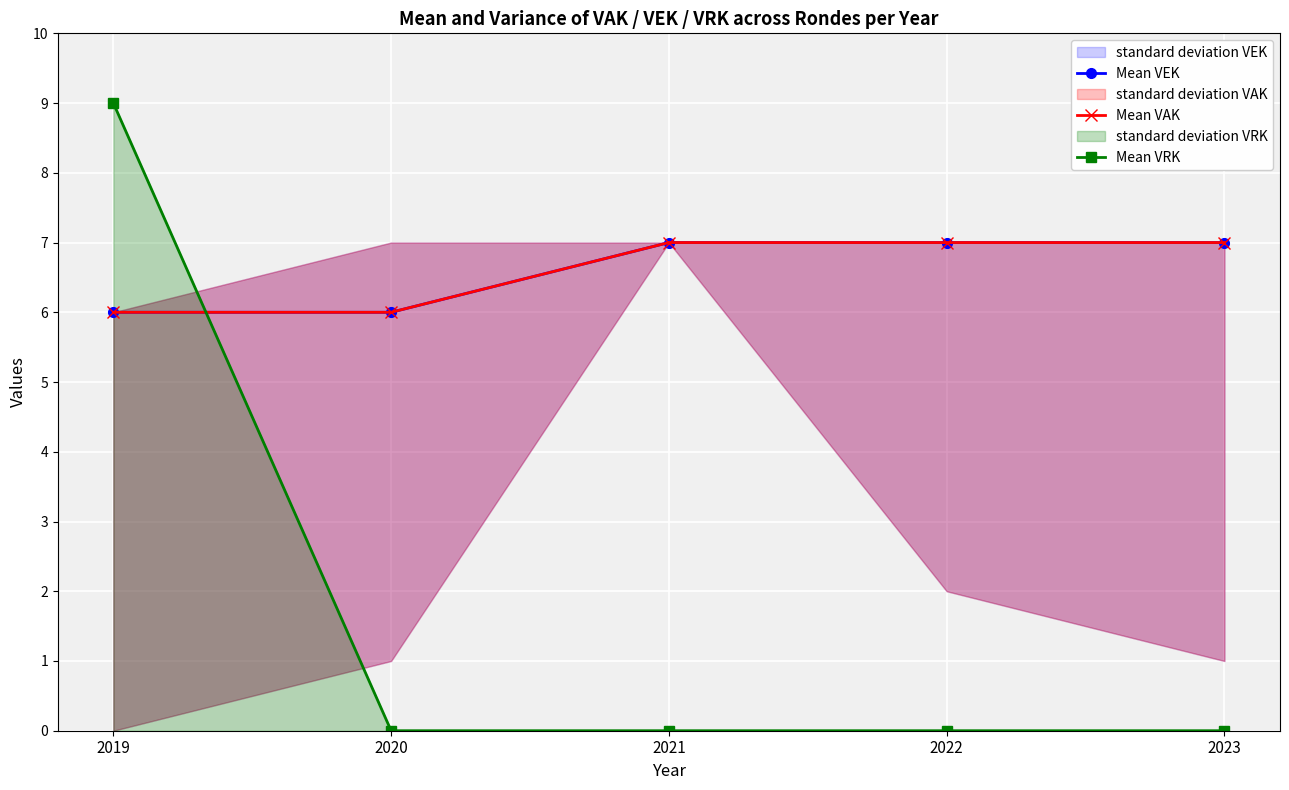

The Mean VEK series shows 7 at 2021. True or false?

True